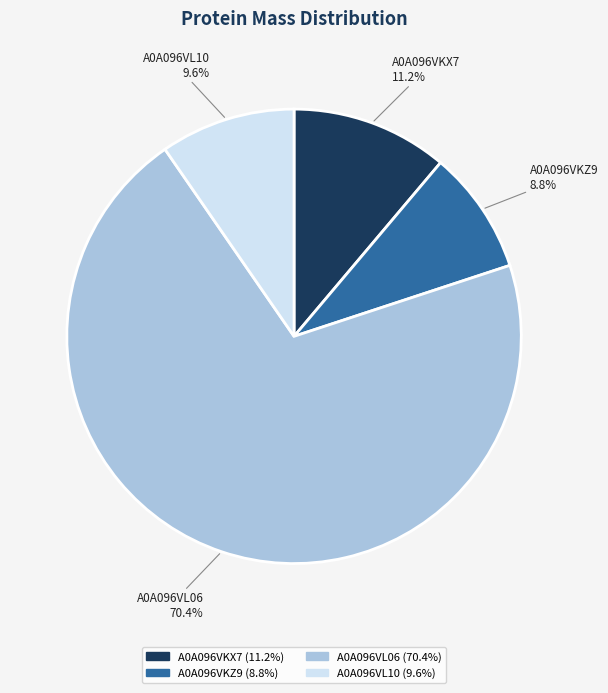

Between A0A096VL06 and A0A096VKX7, which is larger?

A0A096VL06